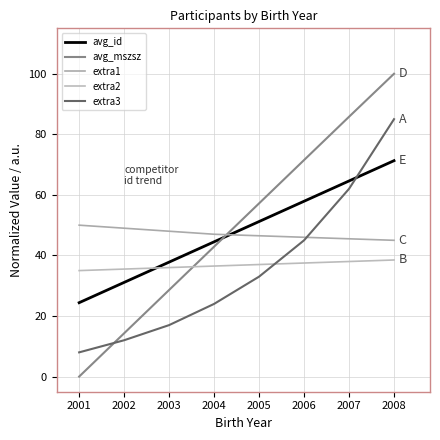

At which category is the sum across all series the highest?

2008